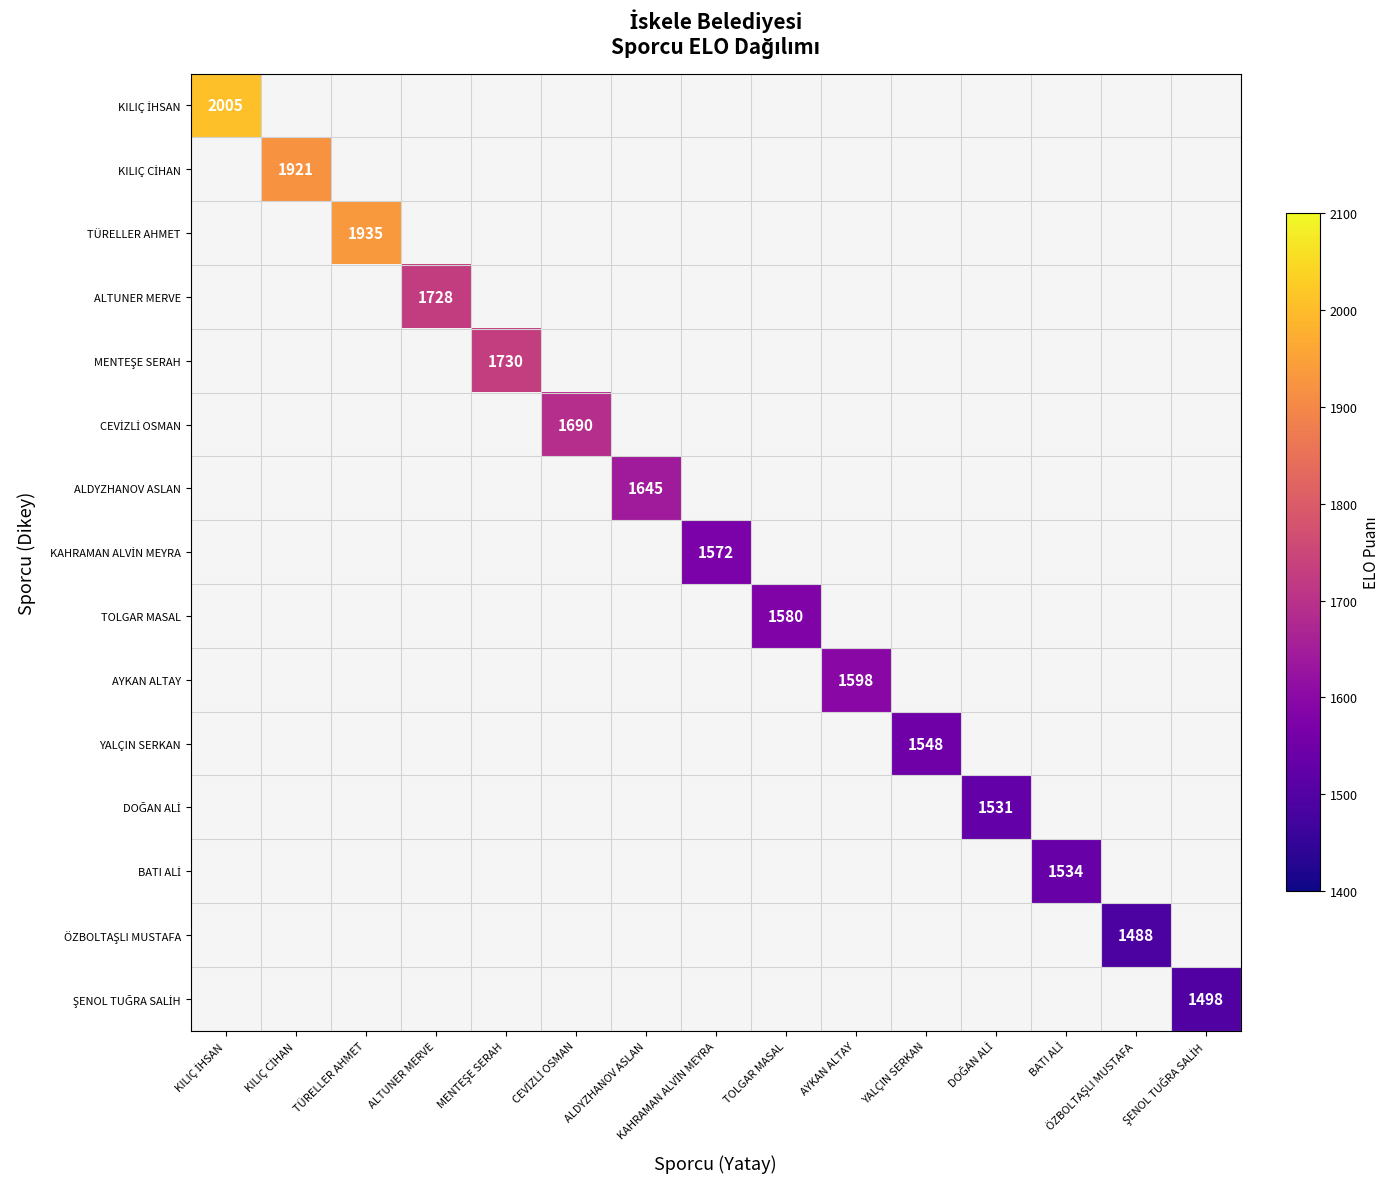

At how many categories does at least one series exceed 1683?

6